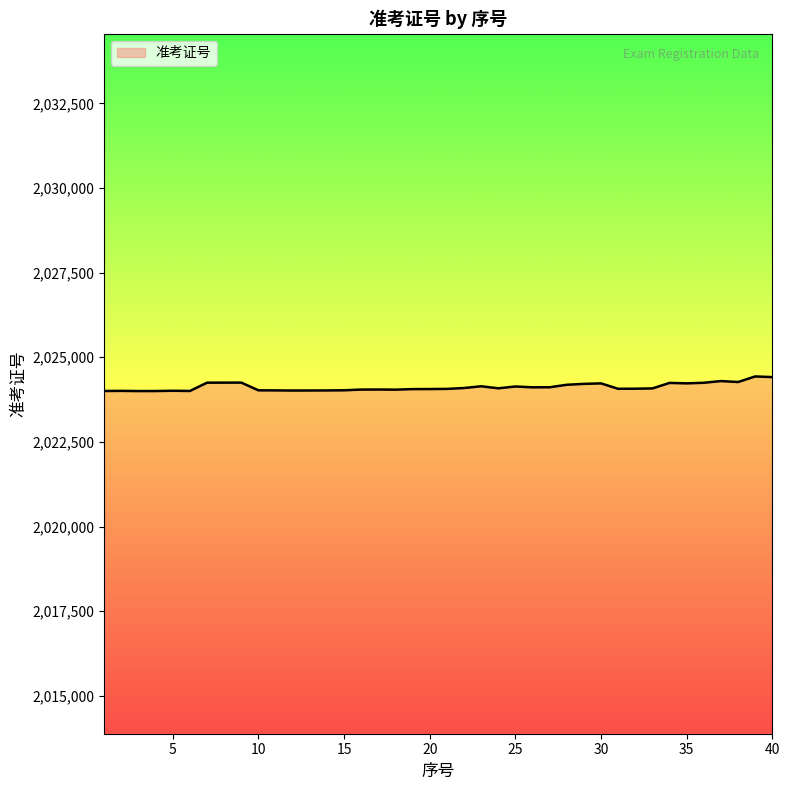

What is the difference between the maximum and minimum values?

432